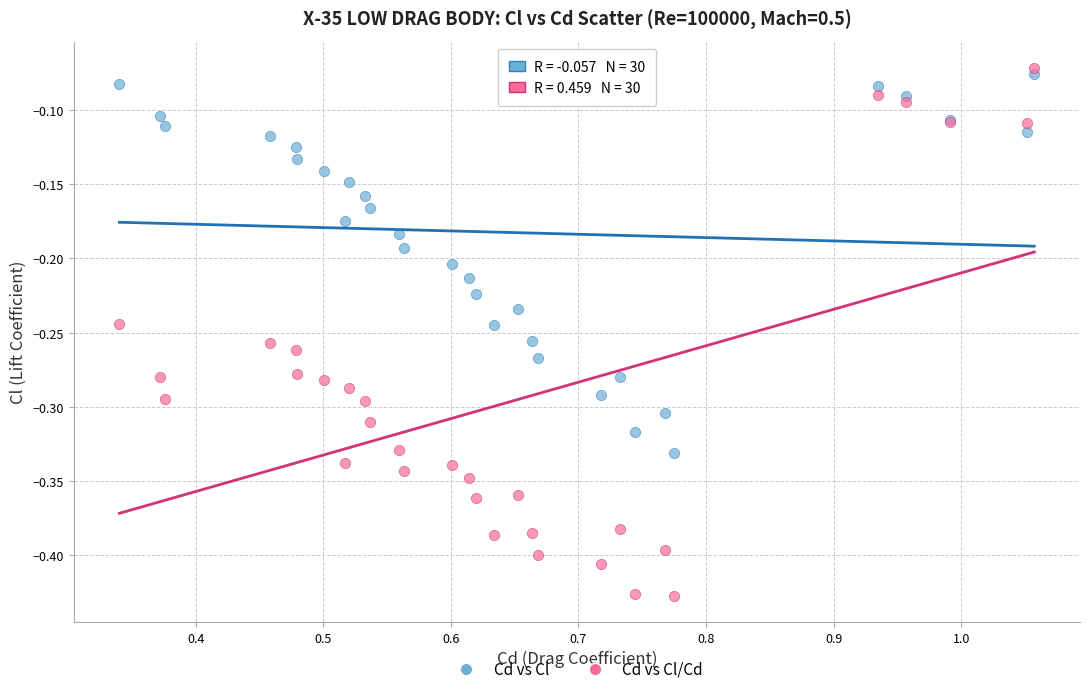

Which series has the largest Y range (max minus min)?

Cd vs Cl/Cd